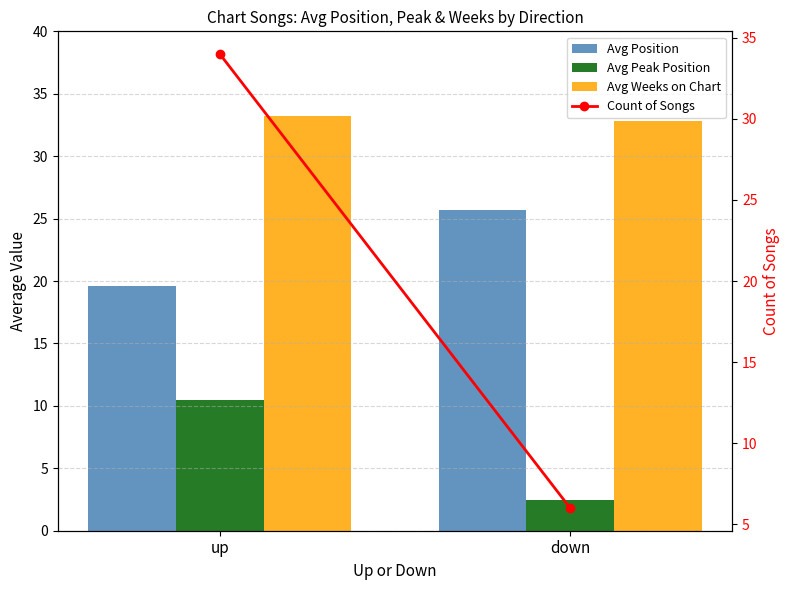

Is the value of Avg Peak Position at up greater than the value of Avg Weeks on Chart at up?

No